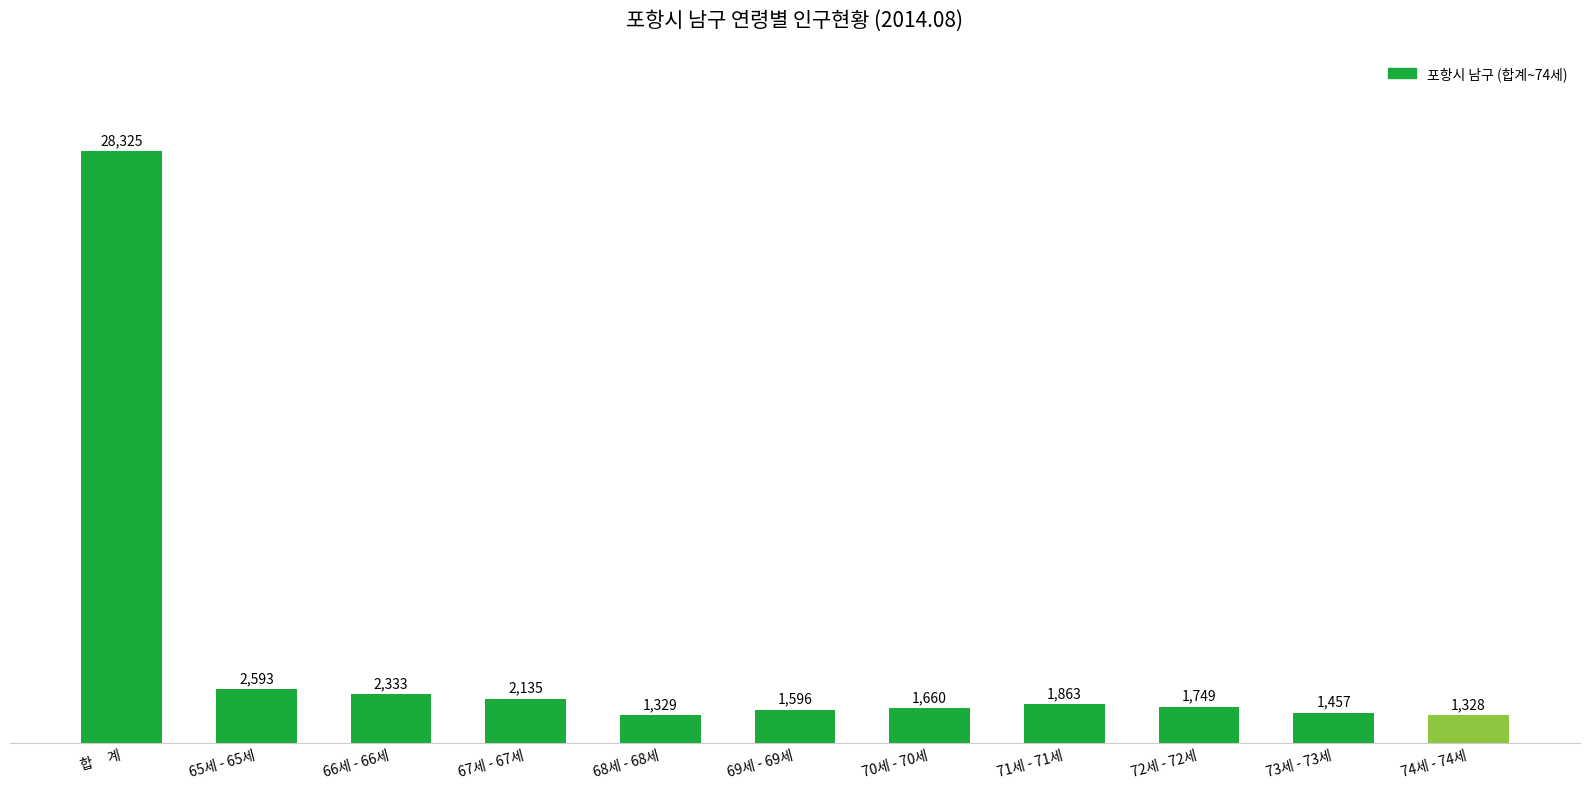

What is the change in value from 67세 - 67세 to 68세 - 68세?

-806